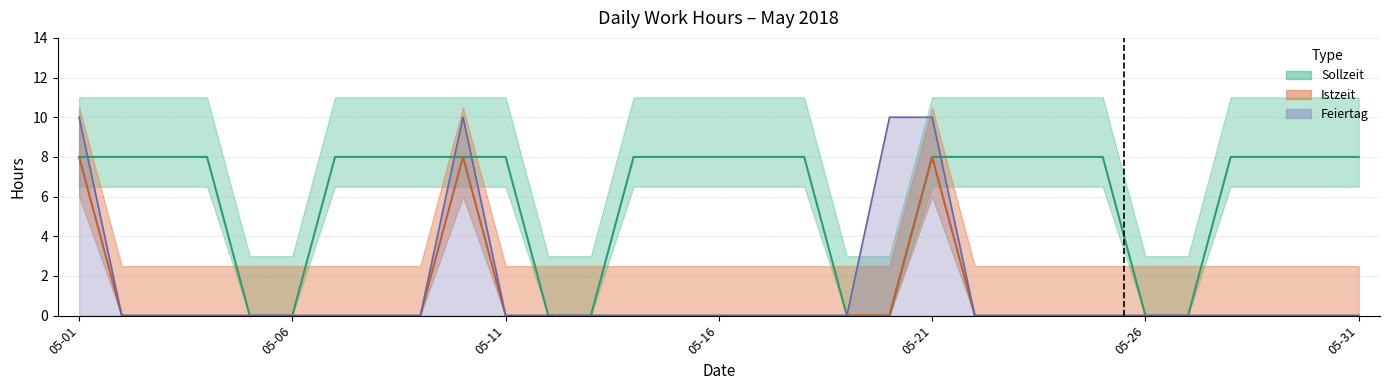

Rank the series by their maximum value, from lowest to highest.

Istzeit_h, Sollzeit_h, Feiertag